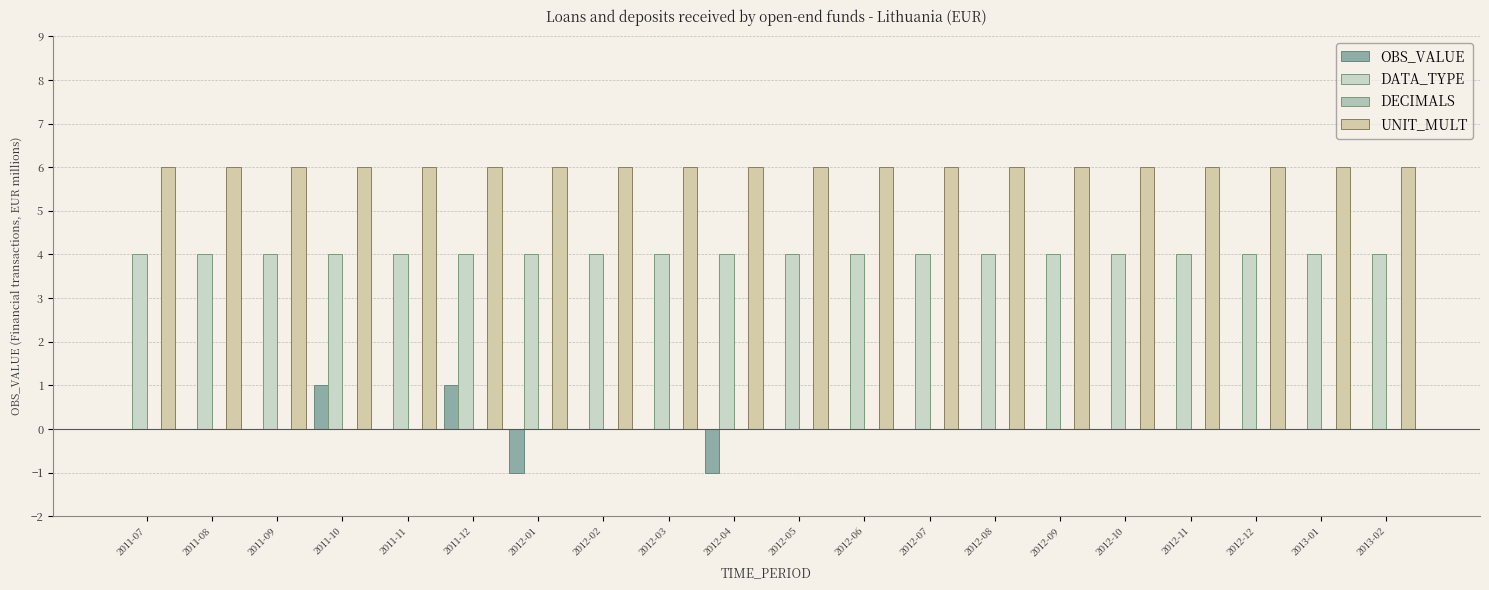

At which label is OBS_VALUE closest to 0?

2011-07